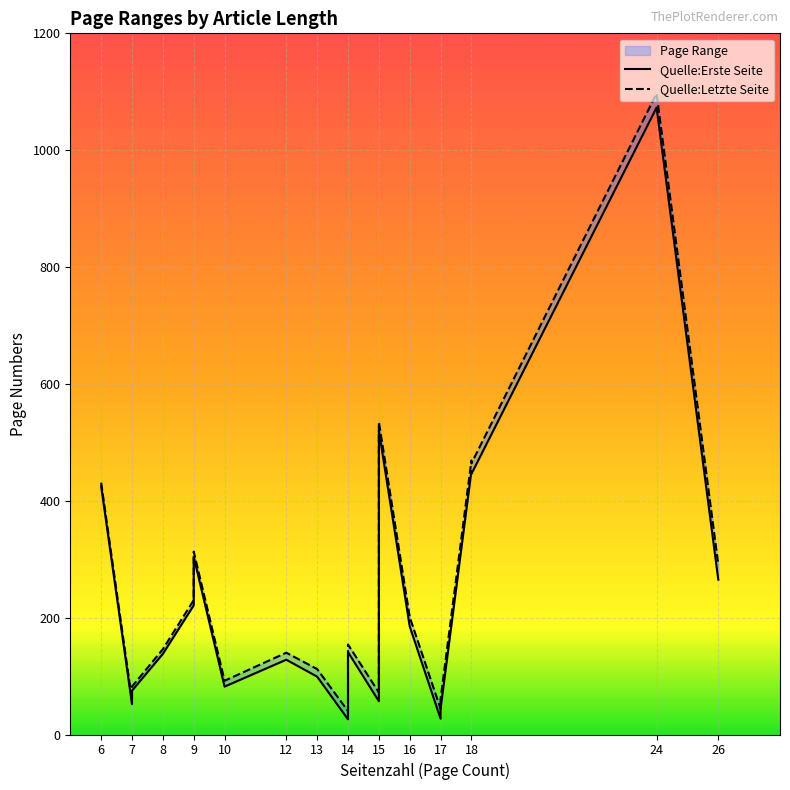

Reading right to left, extract all data points from this chart.

Quelle:Erste Seite: 265	1073	446	451	44	27	185	520	57	141	26	99	128	82	304	221	138	75	52	425
Quelle:Letzte Seite: 291	1097	464	469	61	44	201	535	72	154	40	112	140	92	313	230	146	82	59	431